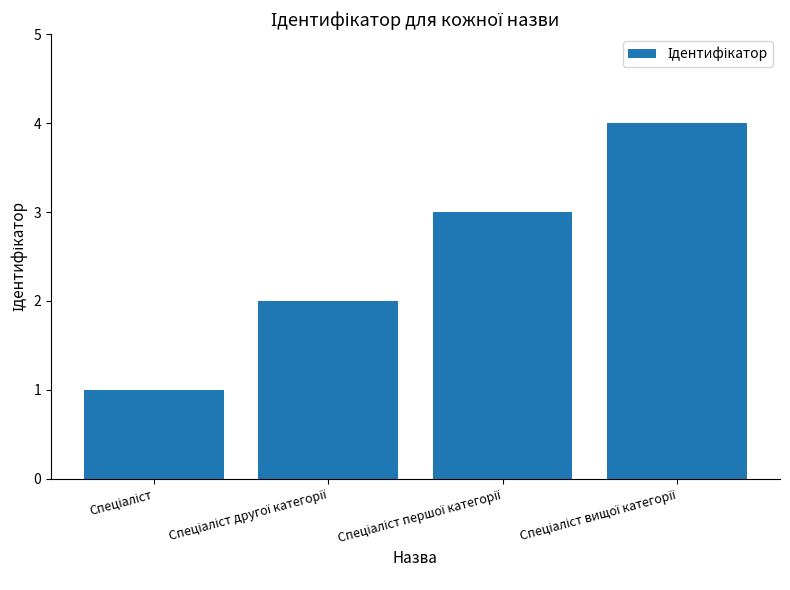

What is the difference between the maximum and minimum values?

3